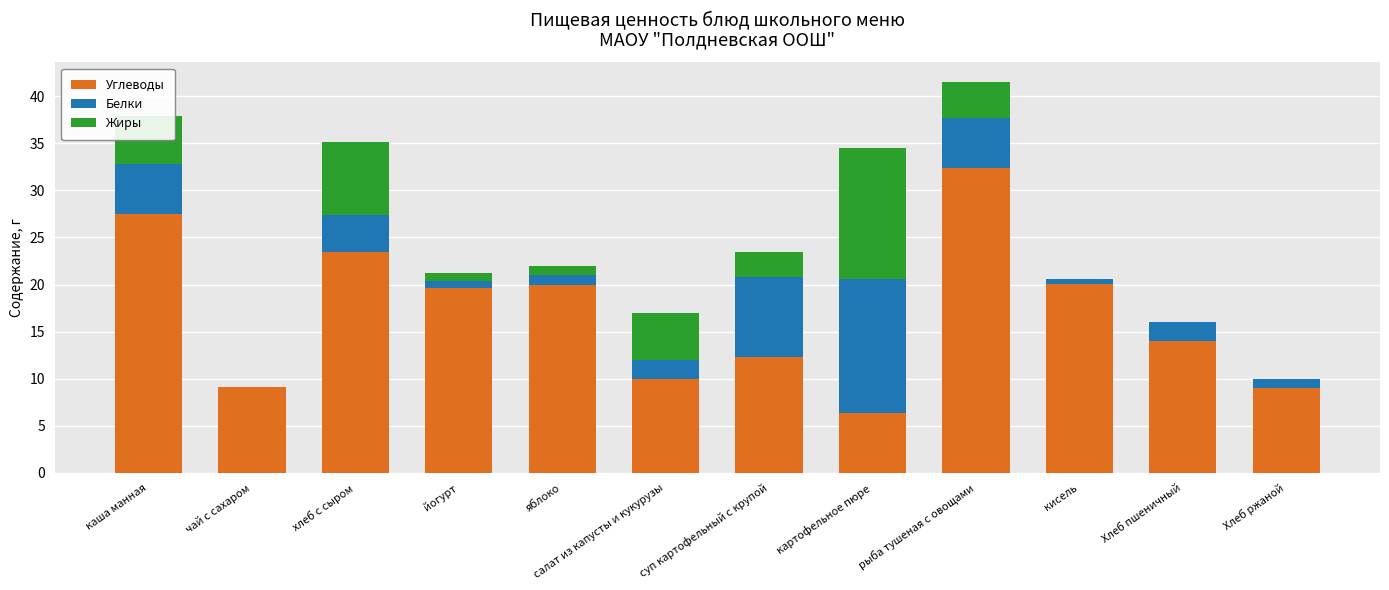

At which category is the sum across all series the highest?

рыба тушеная с овощами